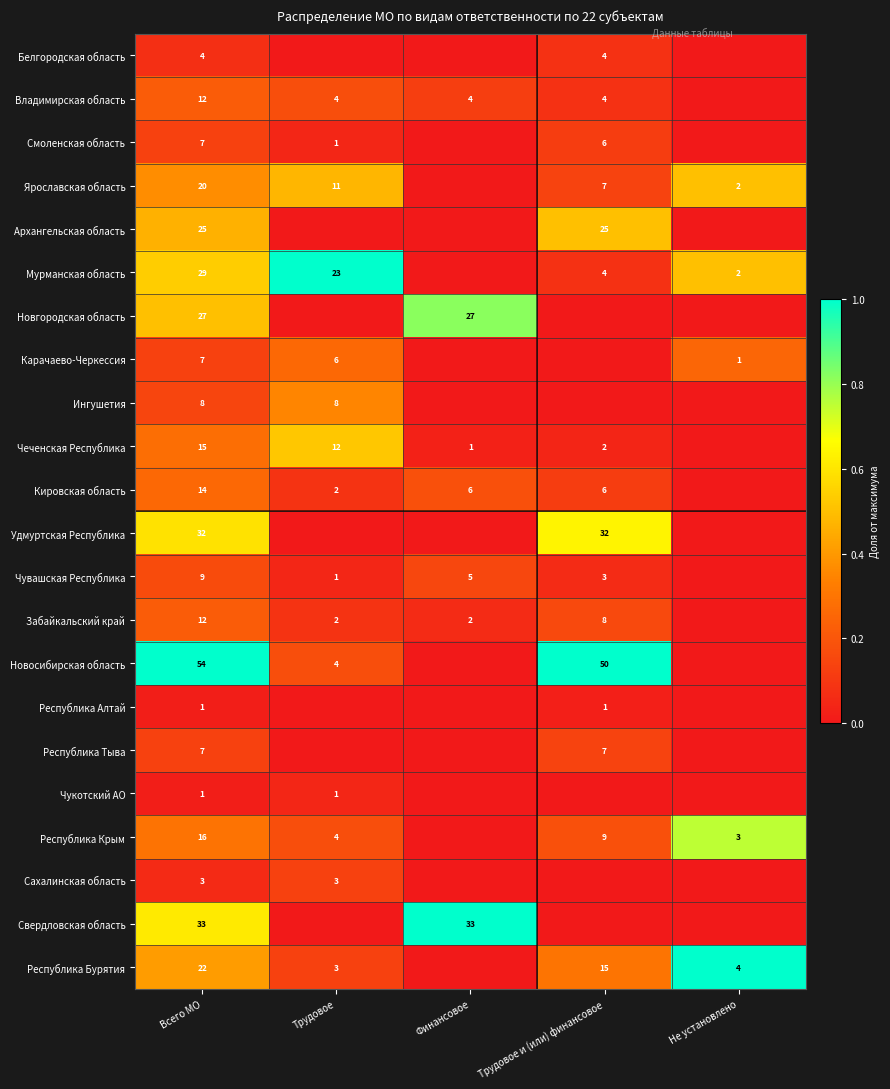

At how many categories does at least one series exceed 0?

5